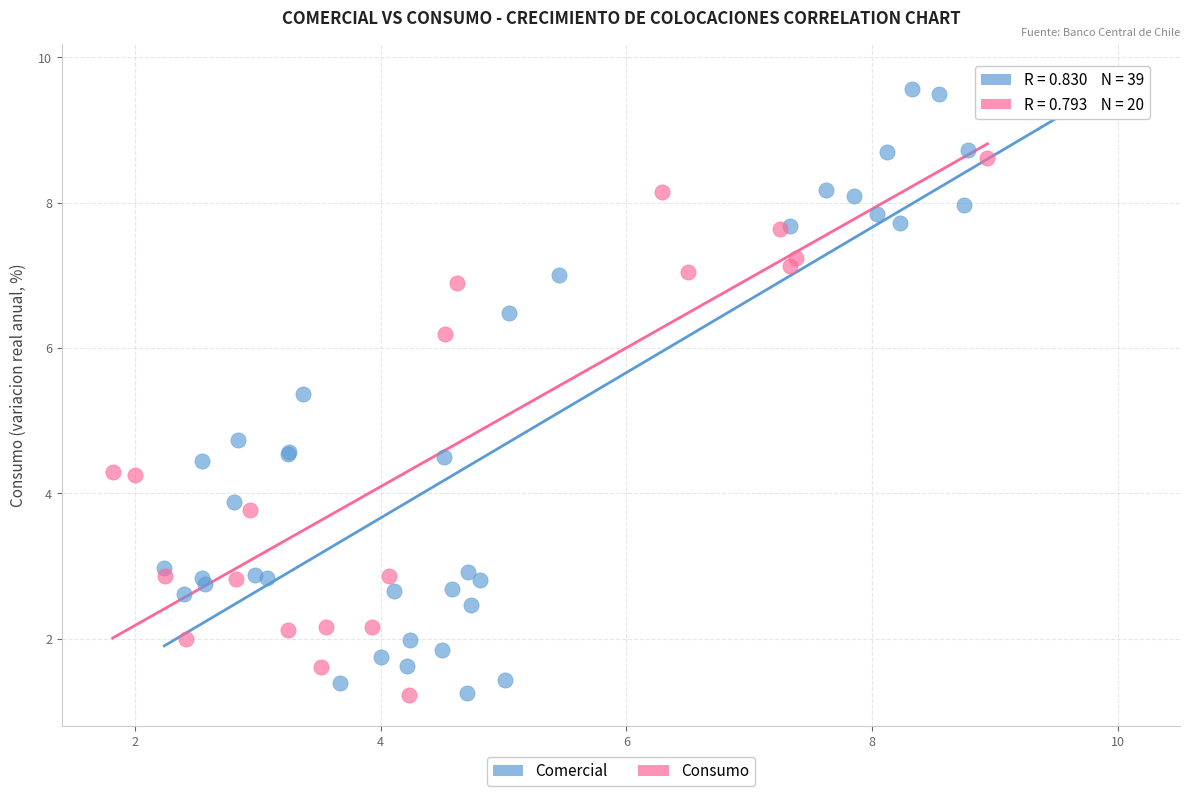

Which series contains the highest Y value?

Comercial